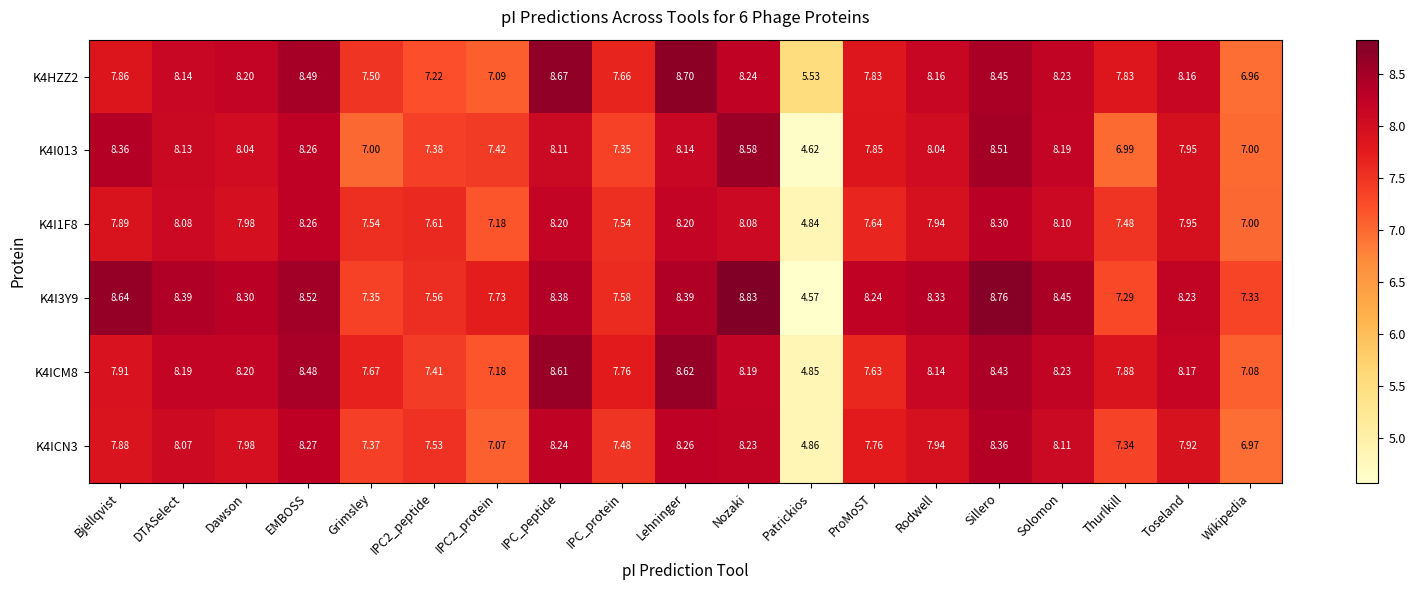

At which category is the sum across all series the highest?

Sillero